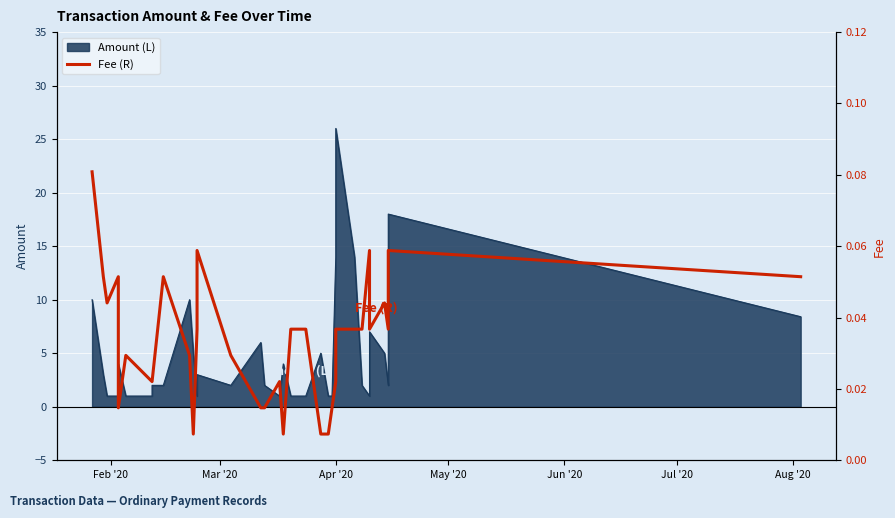

How many points are lower than both their immediate neighbors (excluding endpoints)?

5